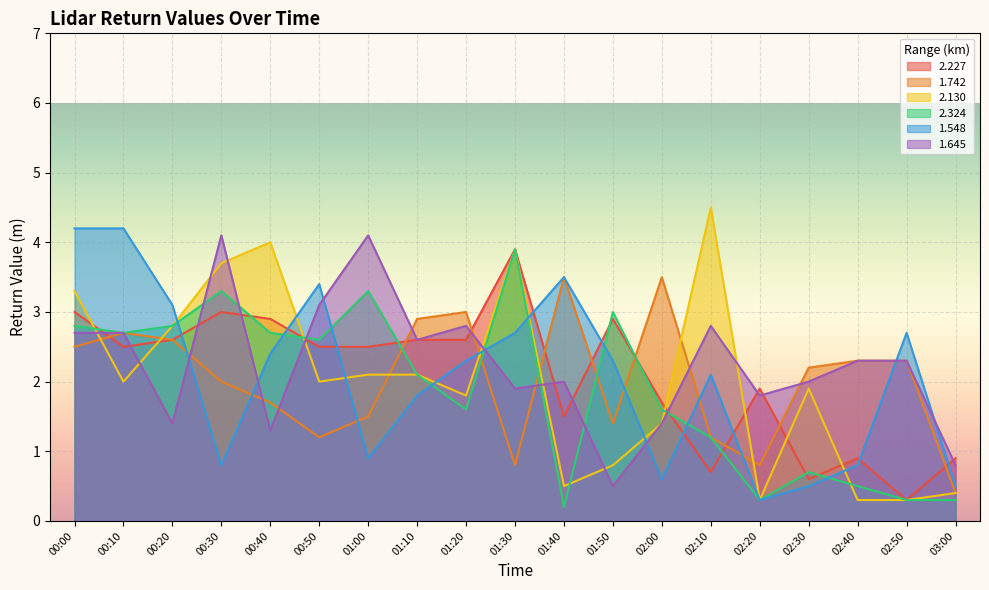

Which series has the largest total across all categories?

1.645